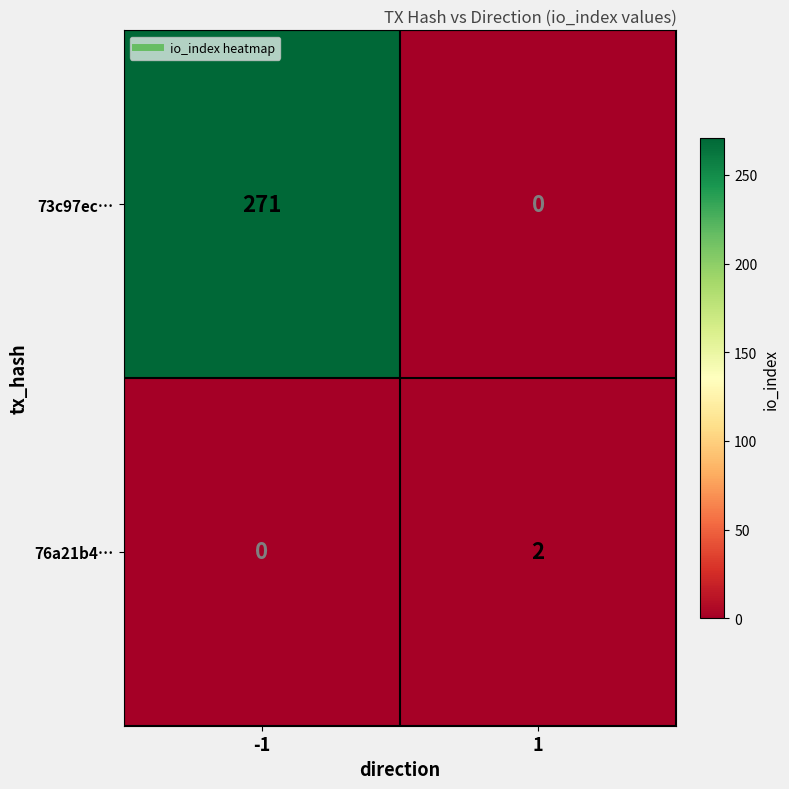

At which category is the sum across all series the highest?

-1